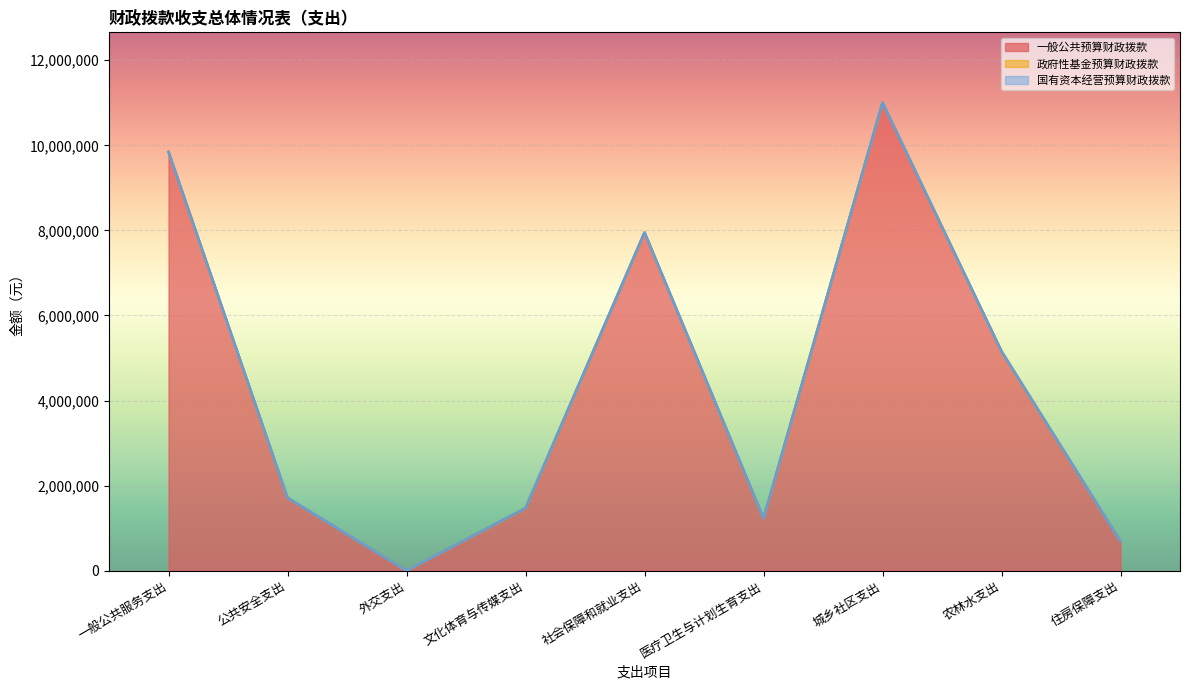

What are all the series names shown in the legend?

一般公共预算财政拨款, 政府性基金预算财政拨款, 国有资本经营预算财政拨款